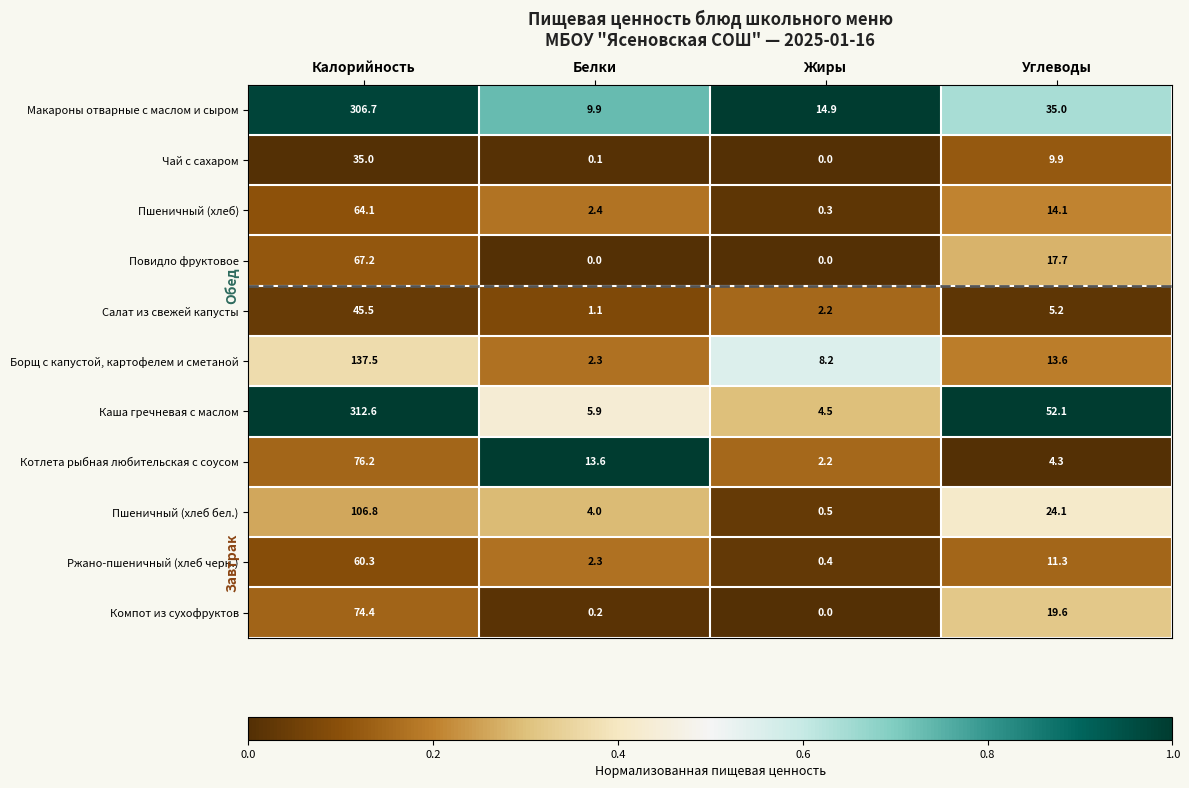

What is the difference between the highest and lowest values at Белки?

13.6